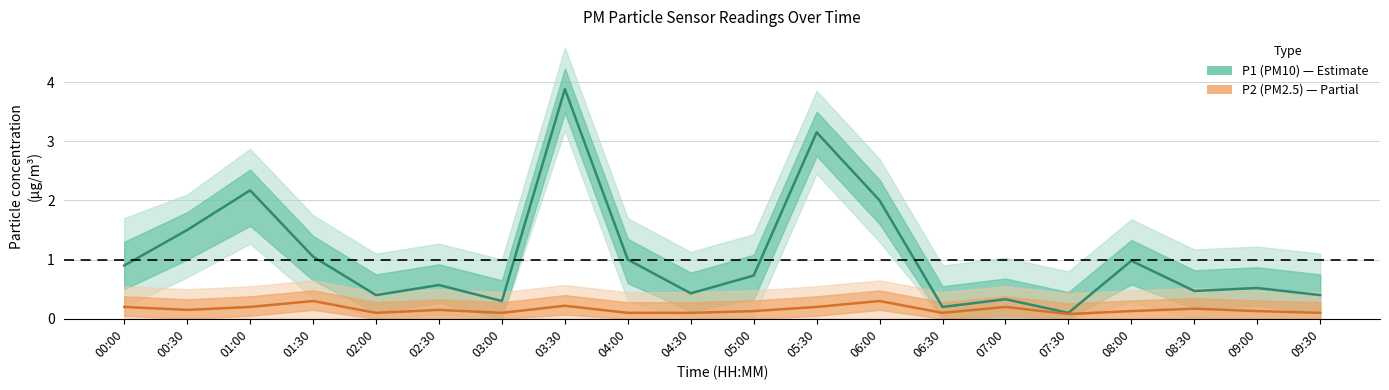

How many lines are shown in the chart?

2